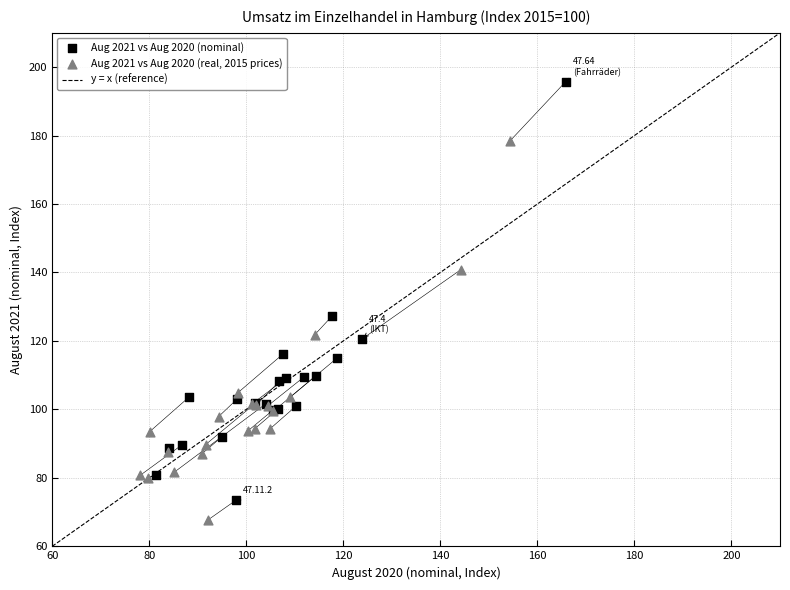

Which series has the widest spread of Y values?

Aug 2021 vs Aug 2020 (nominal)